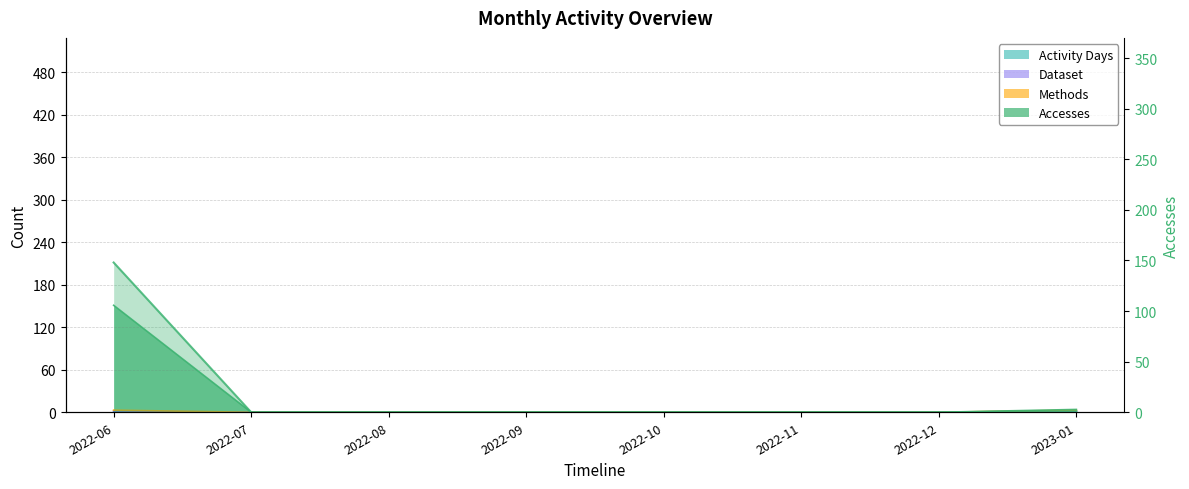

True or false: Accesses and Activity Days intersect in this chart.

False